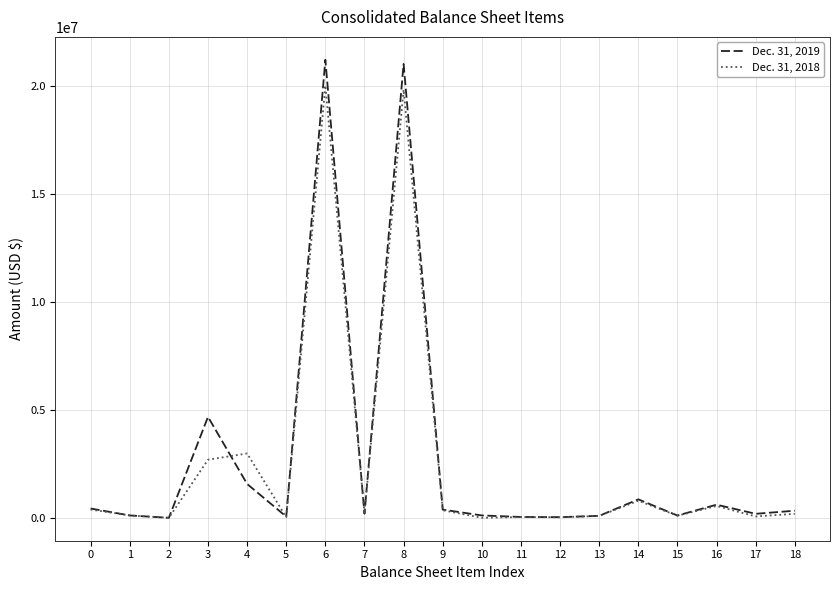

True or false: Dec. 31, 2018 has more than 1 interior local peaks.

True